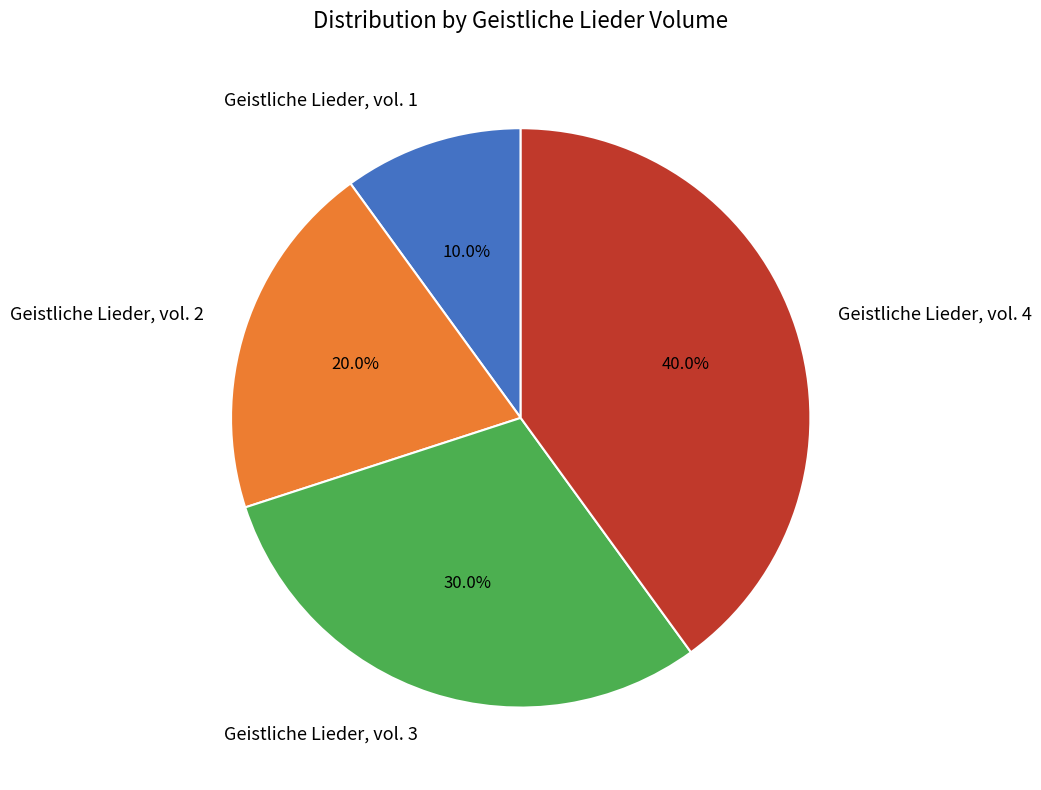

To the nearest percent, what is the difference between the Geistliche Lieder, vol. 4 and Geistliche Lieder, vol. 2 slice percentages?

20%